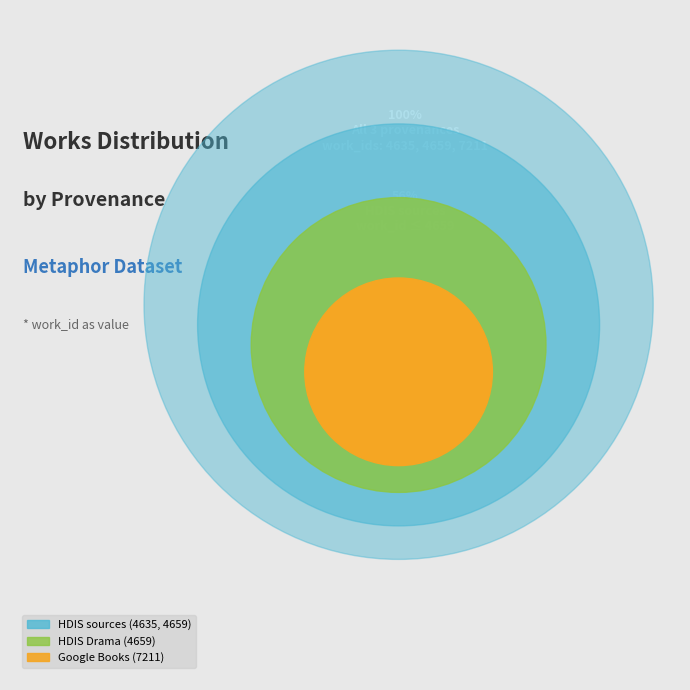

Is it true that Reading in Google Books is 38% of the pie?

False